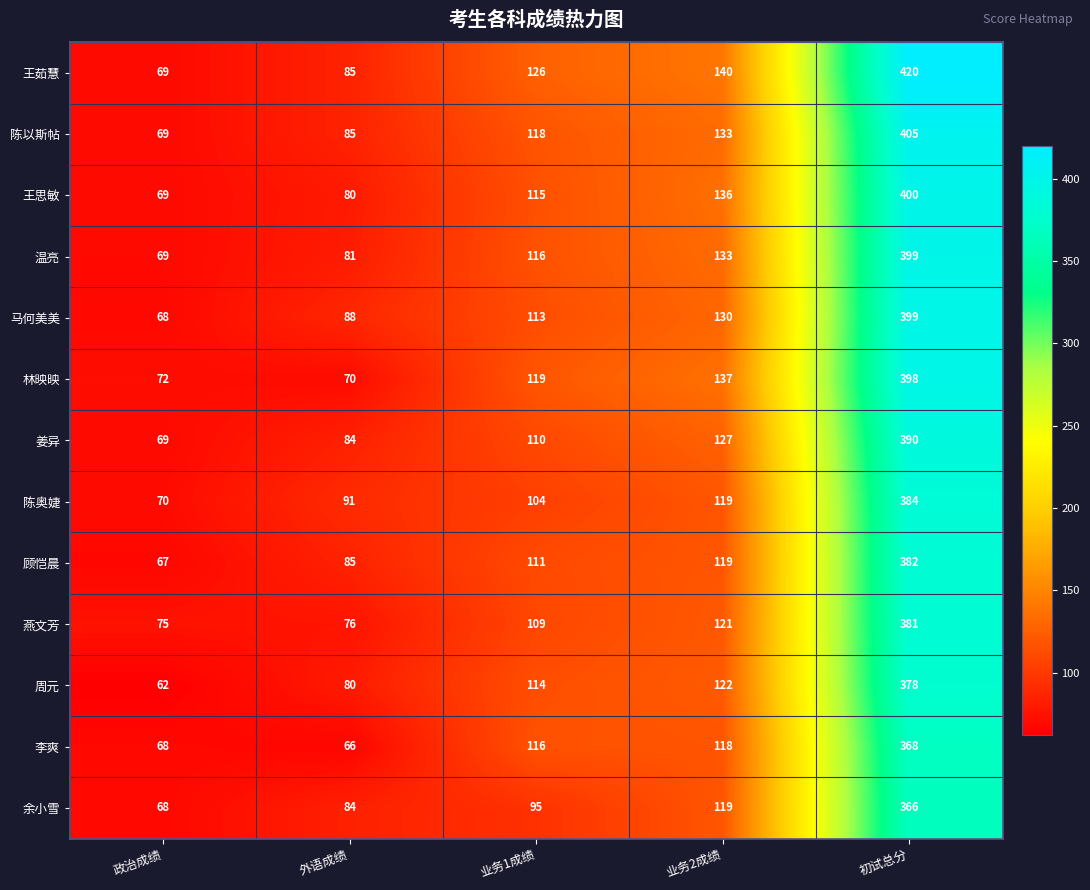

How many distinct data groups are displayed?

13